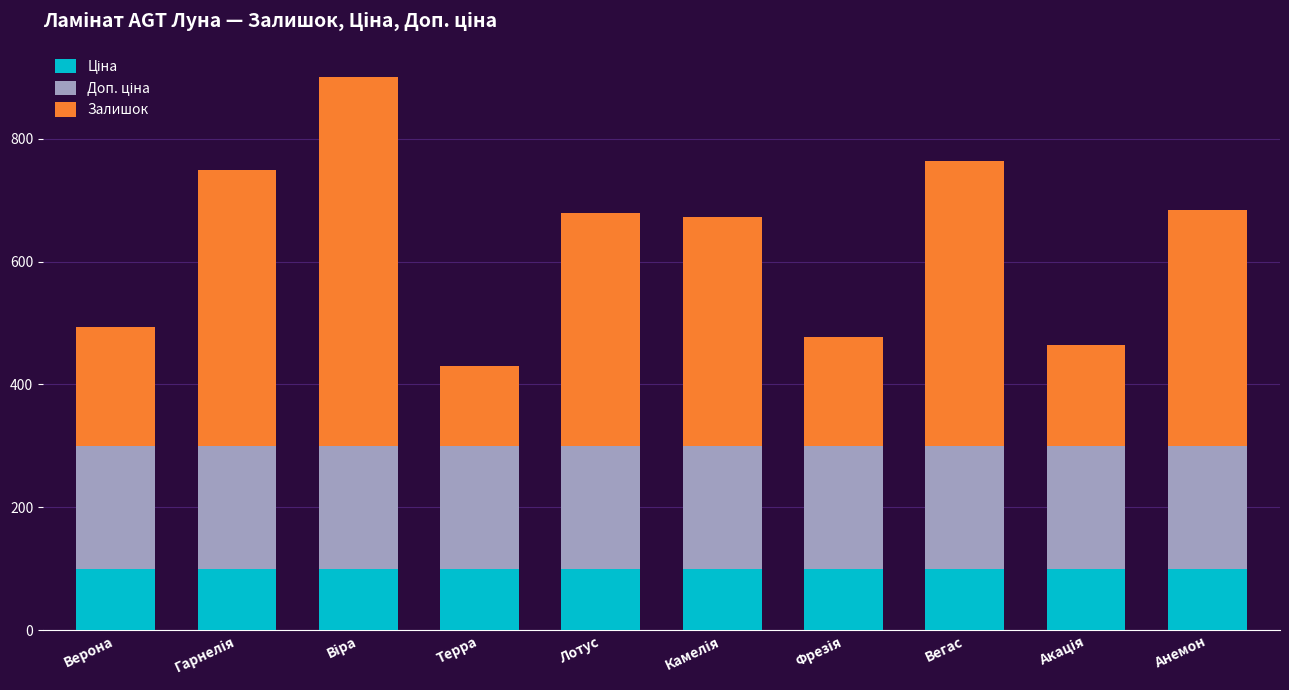

What is the total value across all series at Лотус?

679.0